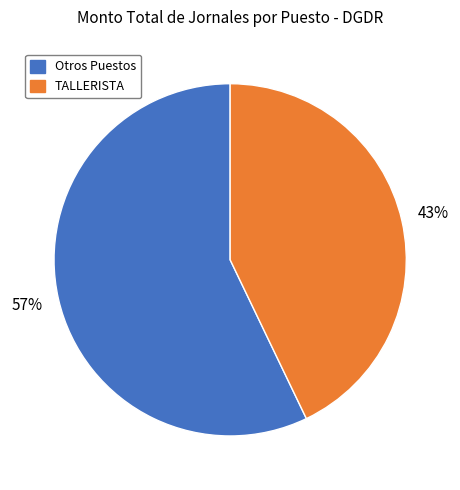

Is there any slice that represents more than half of the pie?

Yes